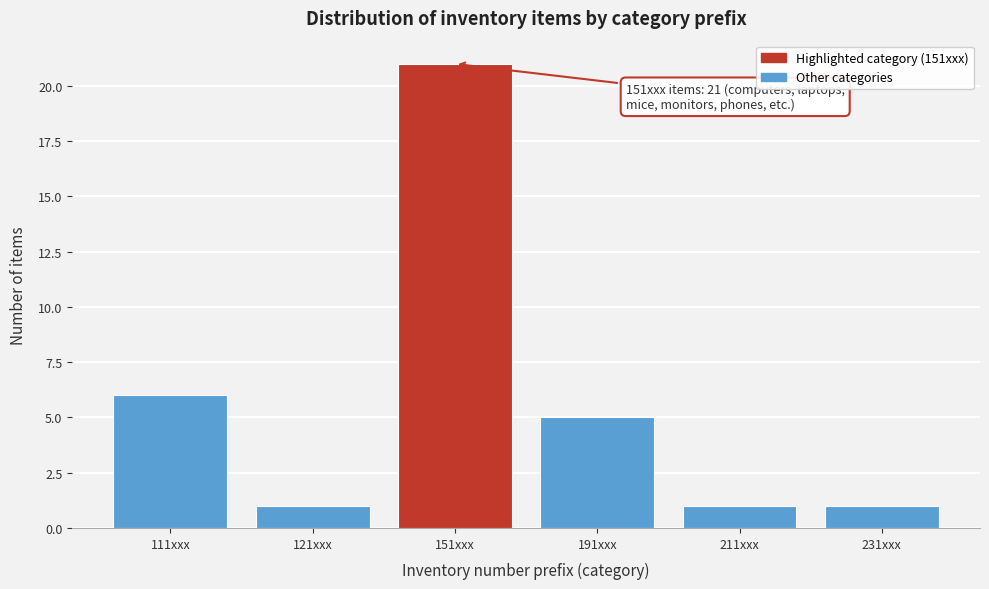

Reading right to left, extract all data points from this chart.

1	1	5	21	1	6